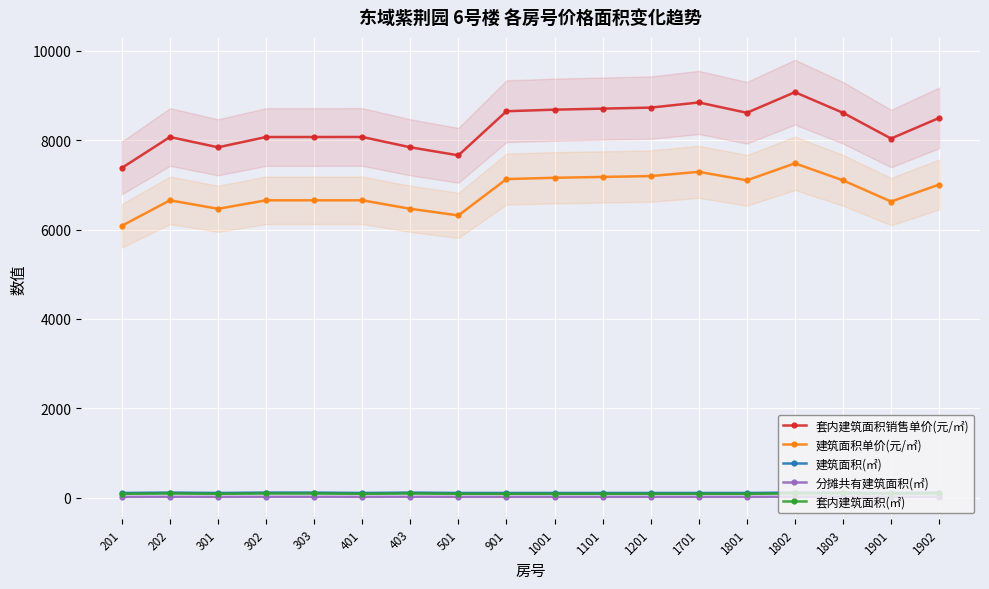

What is the total value across all series at 1803?

15941.7